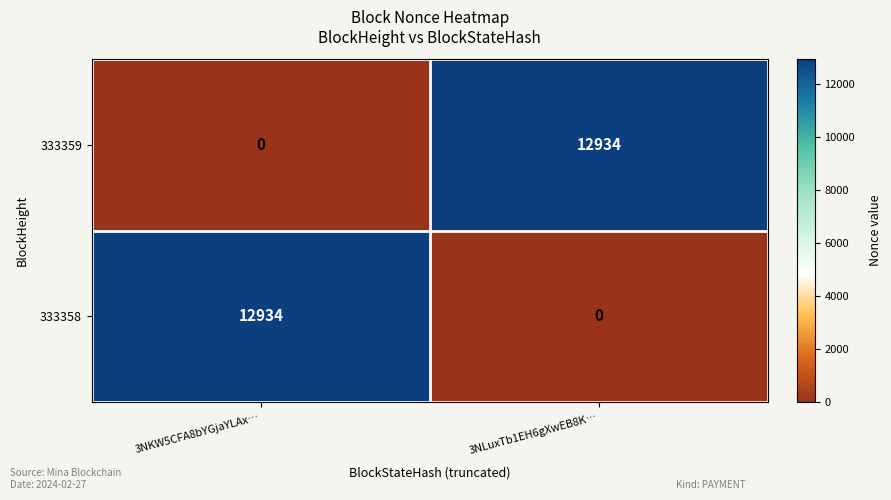

What is the difference between the 333359 values at 3NKW5CFA8bYGjaYLAx… and 3NLuxTb1EH6gXwEB8K…?

12934